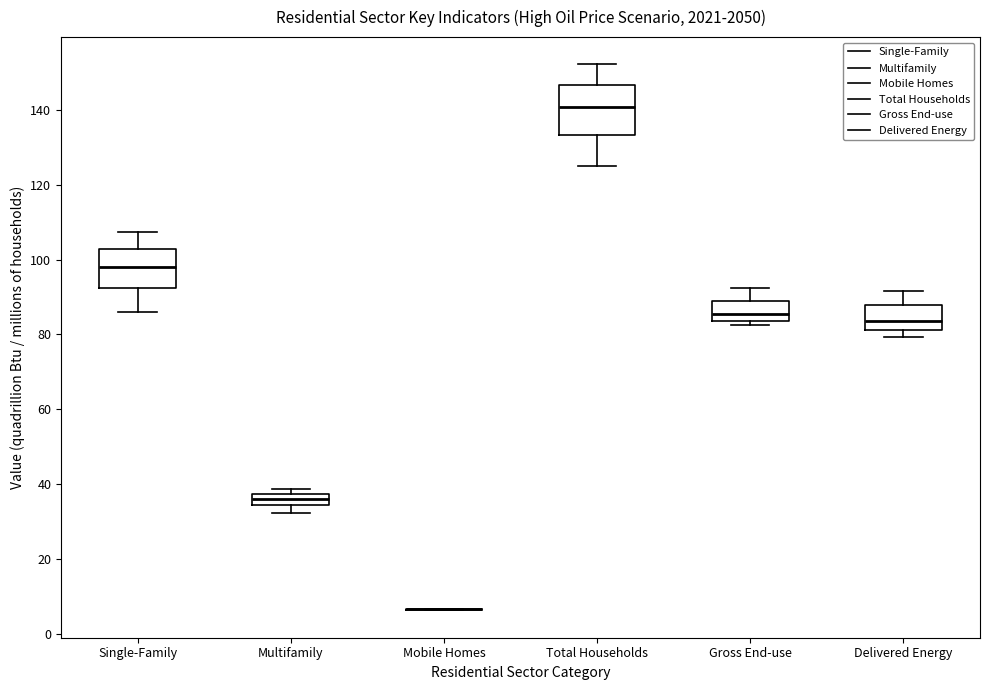

Reading left to right, transcribe this box plot: for each box, give where its median line is, the range the box spans, and where its two whiskers end, as read against the y-axis. The values are not printed on the chart, so give them approximately, as read against the axis.

Single-Family: median 98, box 92 to 102, whiskers 86 to 108
Multifamily: median 36, box 34 to 38, whiskers 32 to 38 (just above the box's upper edge)
Mobile Homes: box collapsed to a line at 6, whiskers 6 to 6
Total Households: median 140, box 134 to 146, whiskers 124 to 152
Gross End-use: median 86, box 84 to 88, whiskers 82 to 92
Delivered Energy: median 84, box 82 to 88, whiskers 80 to 92